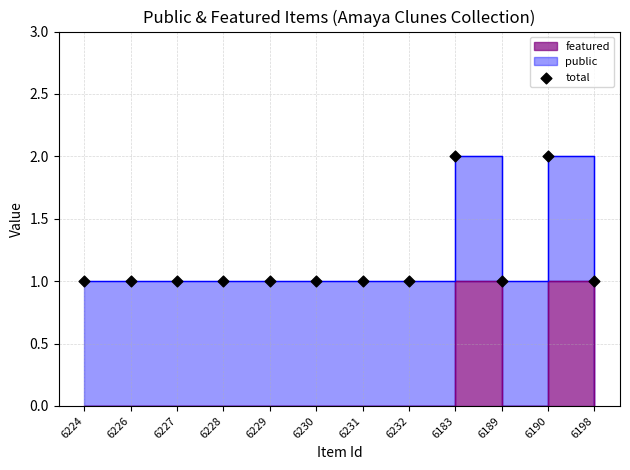

Between 6224 and 6226, which is larger?

6224